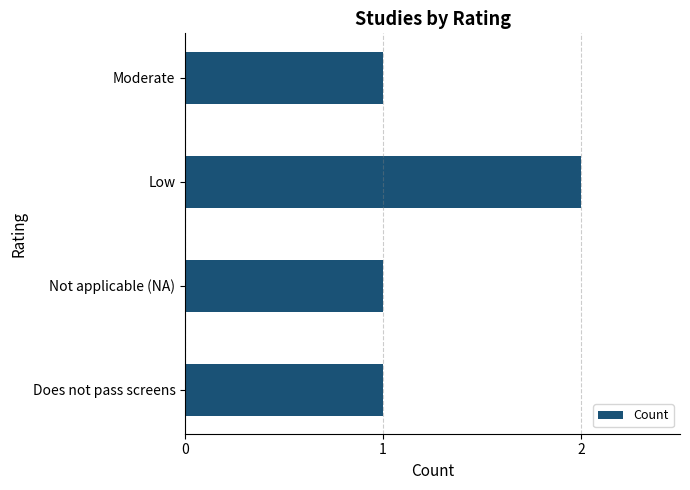

The value at Moderate is 2. True or false?

False